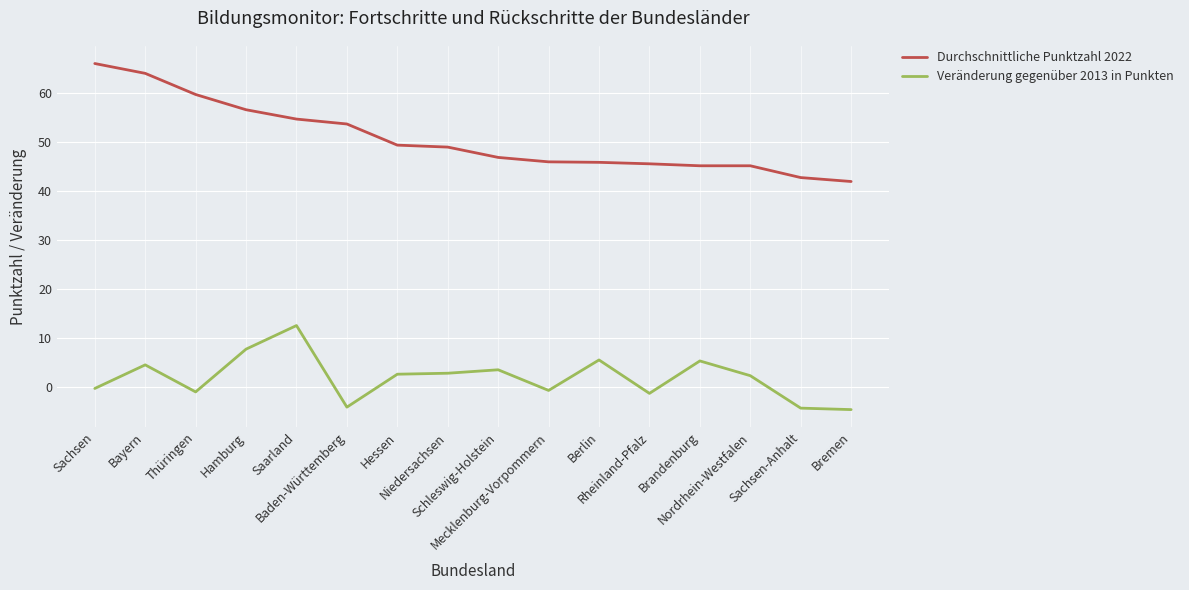

How many lines are shown in the chart?

2